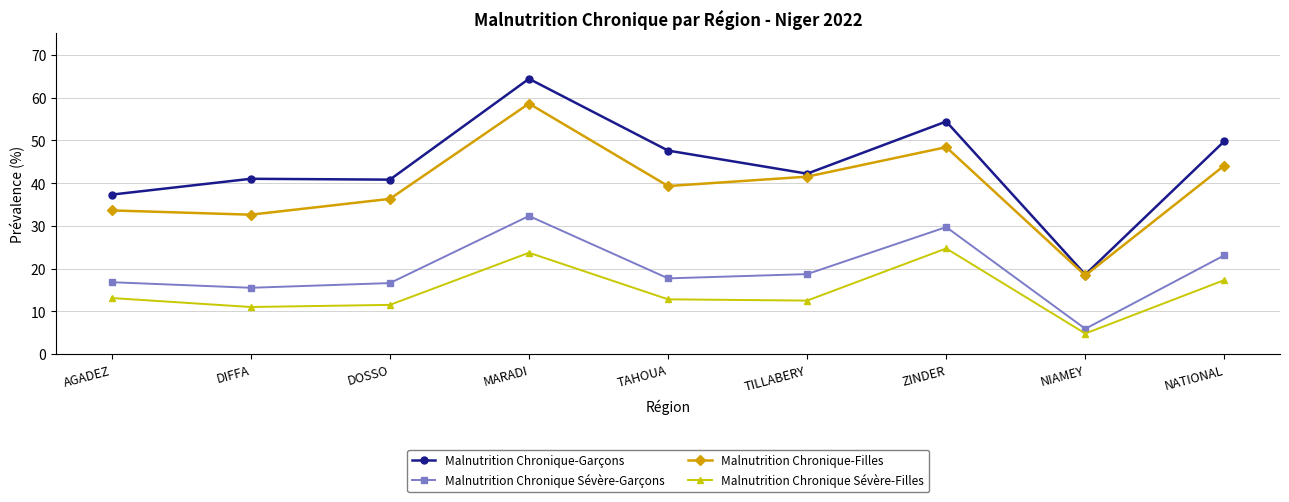

Count the number of categories in the chart.

9